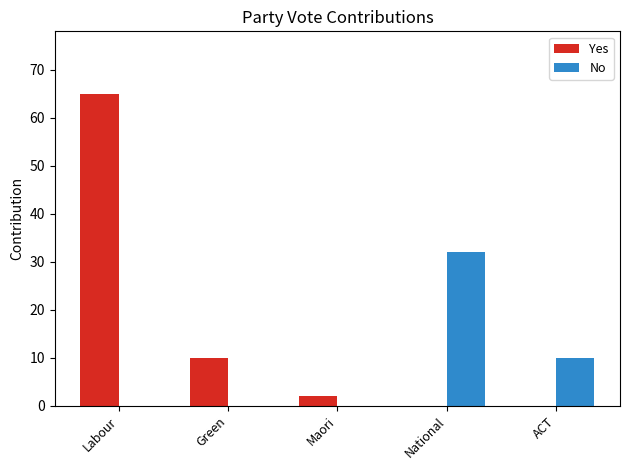

Which series has the widest spread of values?

Yes